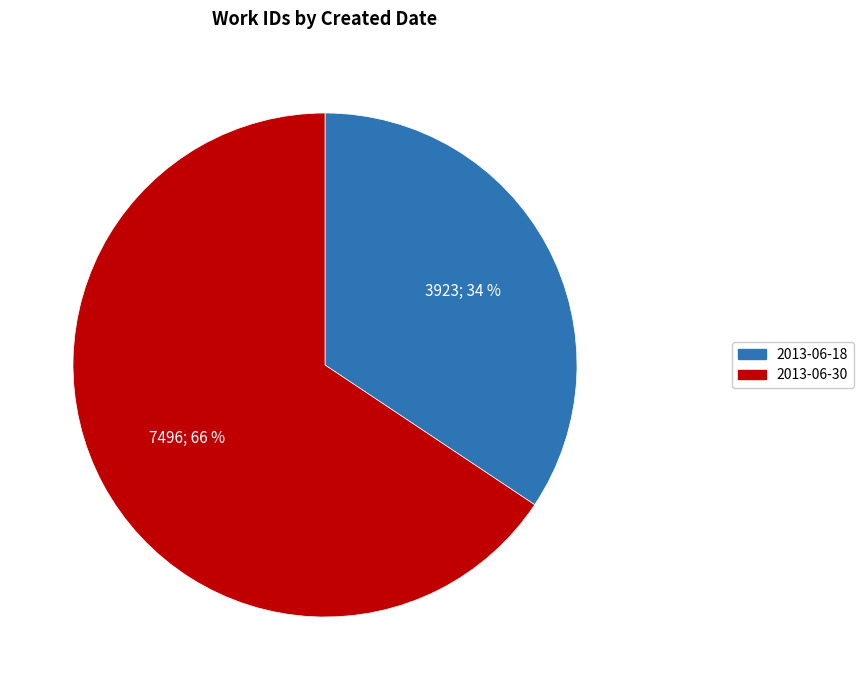

Approximately how many times larger is the value at 2013-06-18 compared to 2013-06-30?

0.5